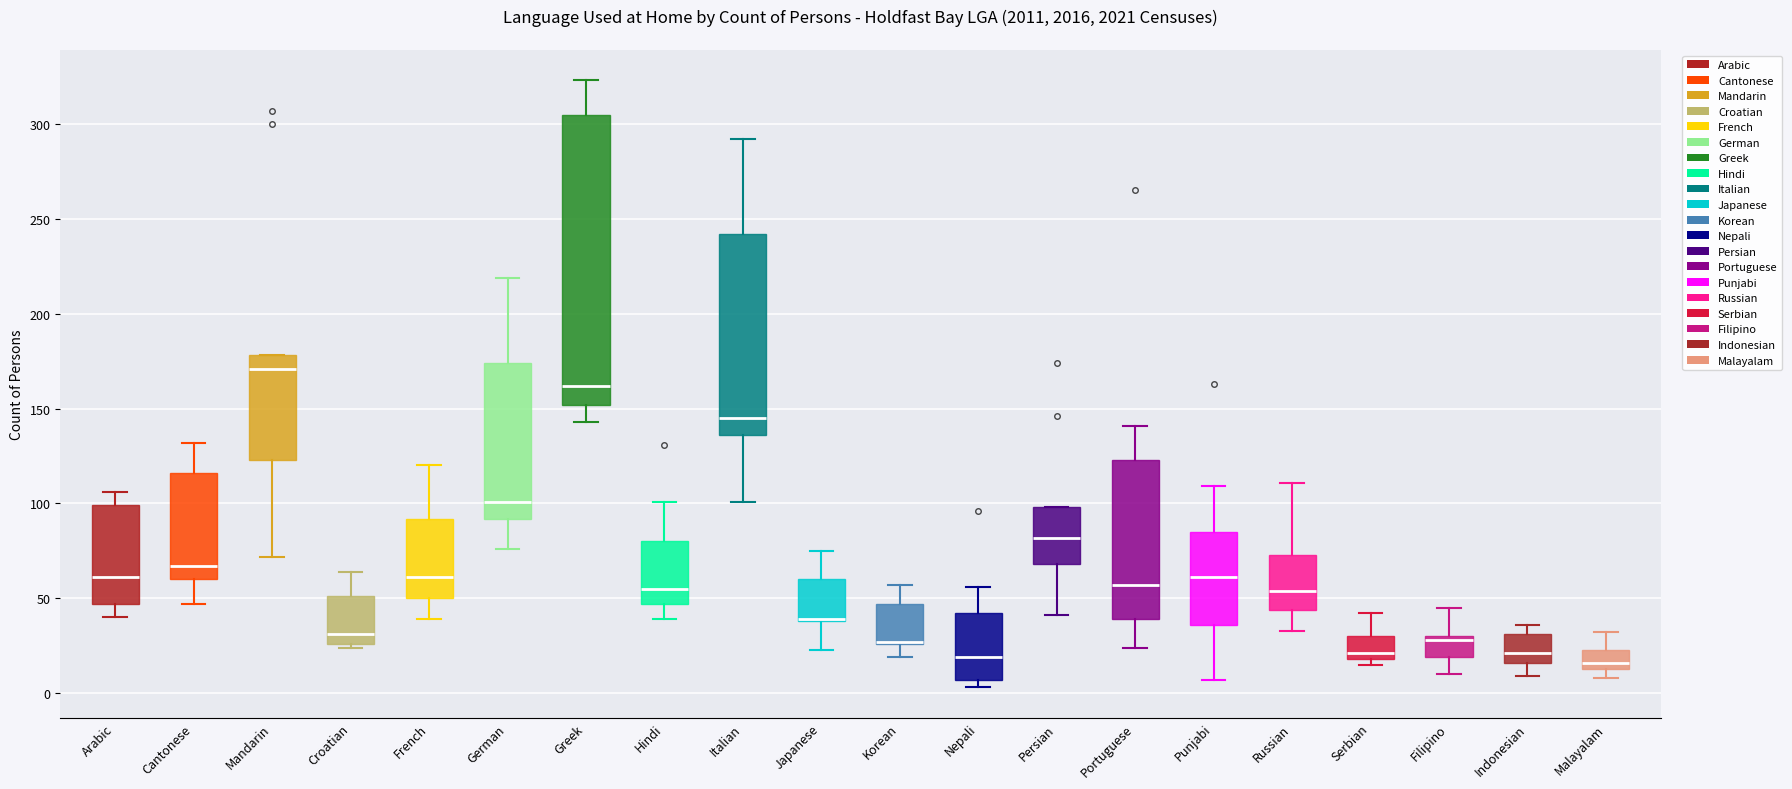

Where does the upper whisker of the box for Cantonese end on the y-axis? The values are not printed on the chart, so give them approximately, as read against the axis.

130